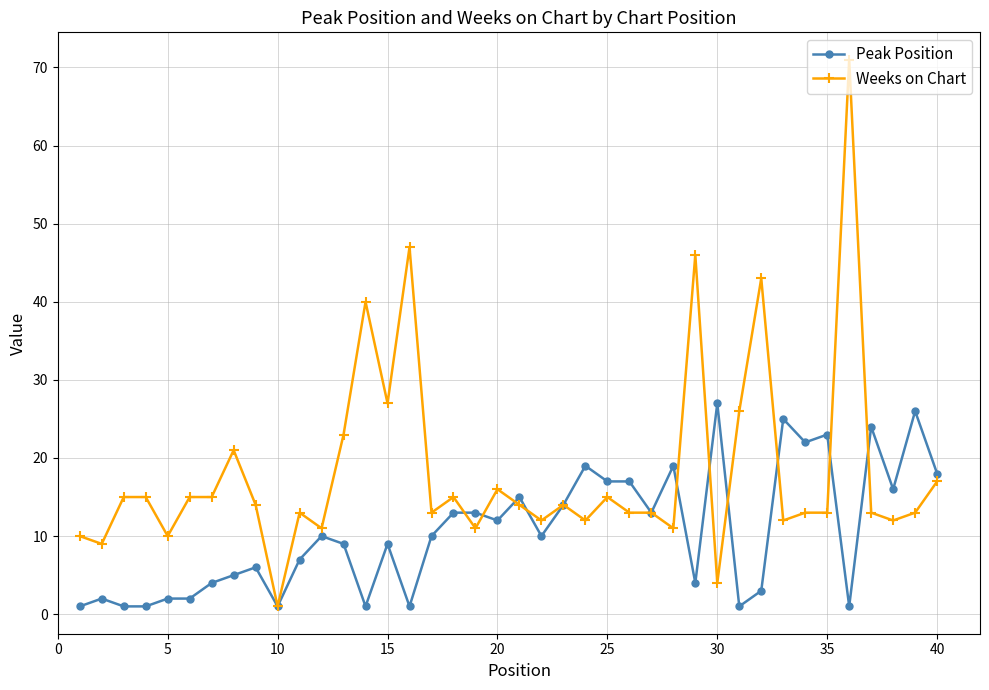

What is the average value of the Peak Position series?

11